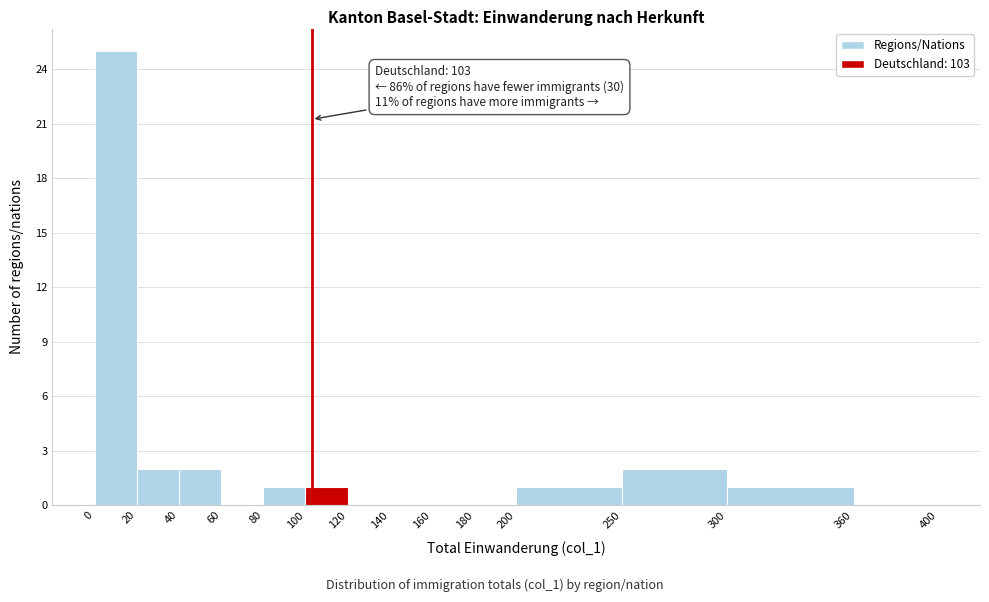

Over which range of the x-axis is the bar tallest?

0 to 20